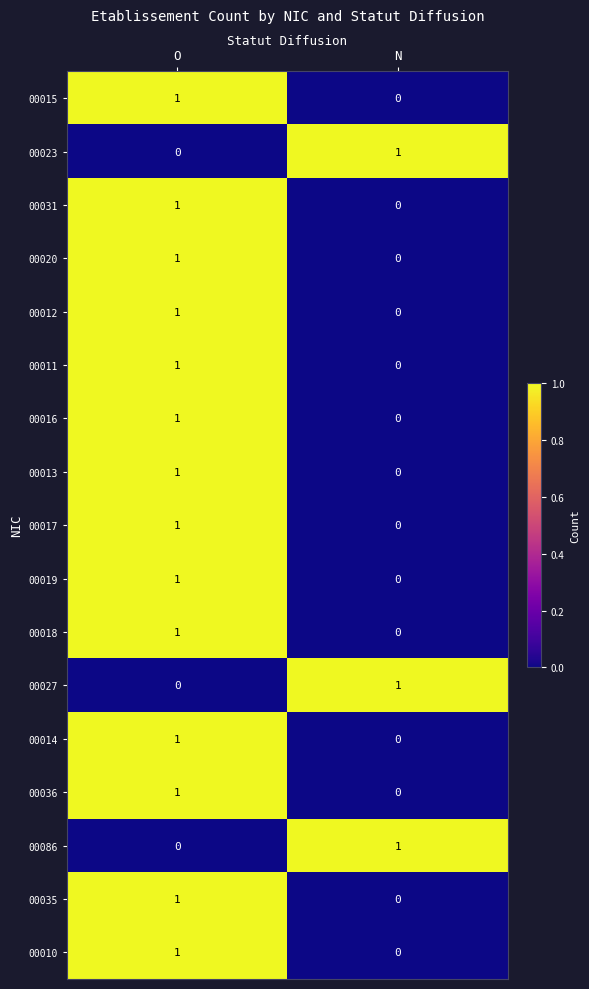

List the labels in order of 00012 value, largest first.

O, N